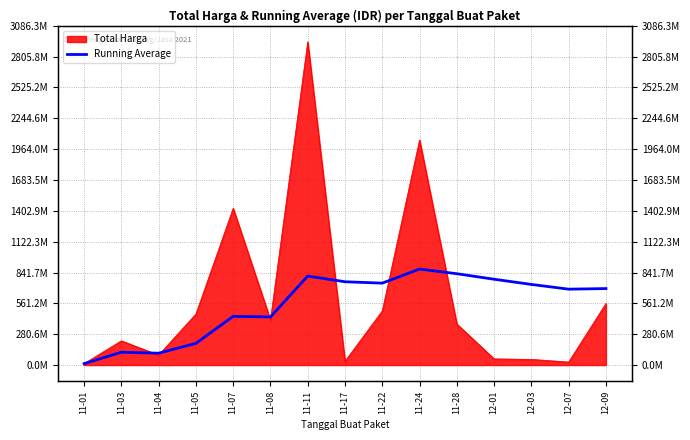

Where is the first local minimum?

11-04